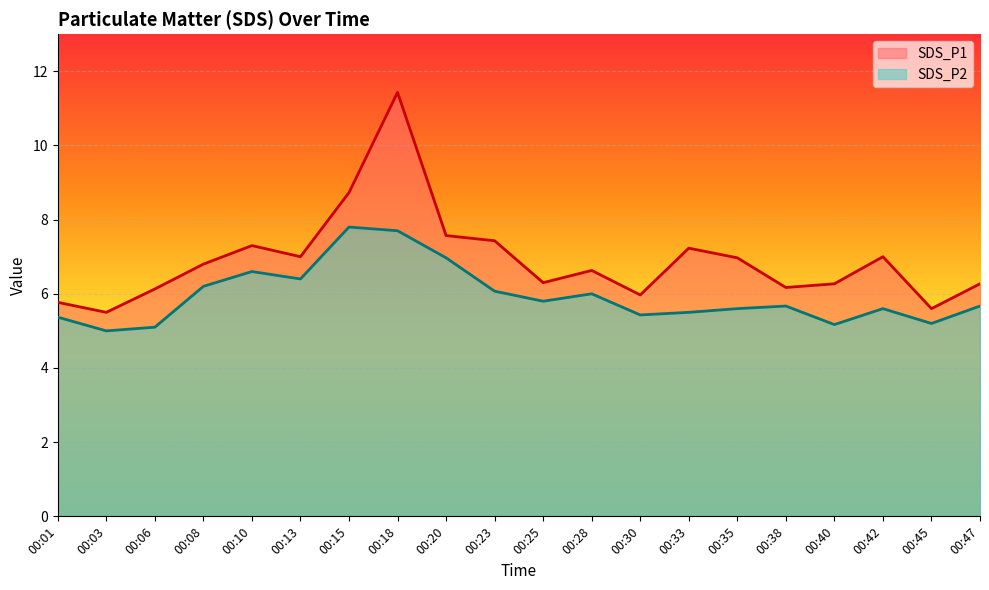

What is the approximate value of SDS_P1 at 00:47?

6.3